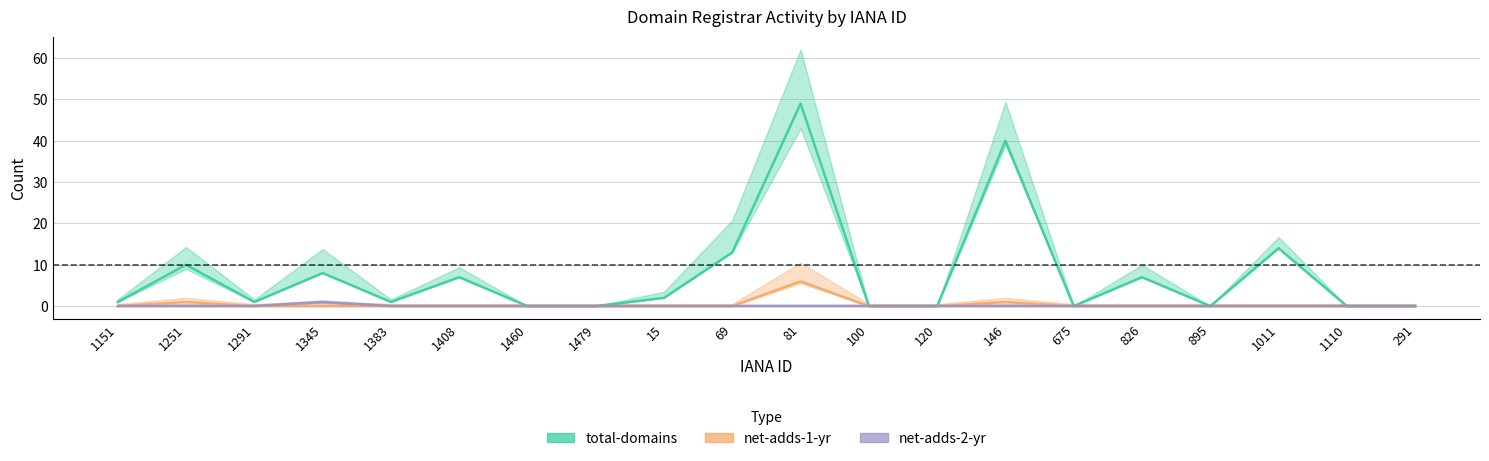

What is the highest value of the attempted-adds series?

6